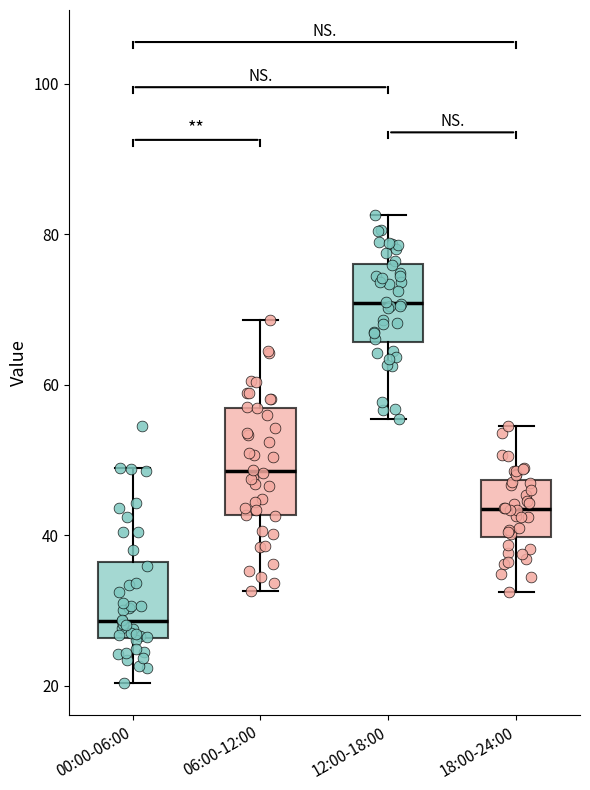

Reading left to right, read every box against the y-axis: the position of its median line, the range the box covers, and the ends of its whiskers. The values are not printed on the chart, so give them approximately, as read against the axis.

00:00-06:00: median 28, box 26 to 36, whiskers 20 to 48
06:00-12:00: median 48, box 42 to 56, whiskers 32 to 68
12:00-18:00: median 70, box 66 to 76, whiskers 56 to 82
18:00-24:00: median 44, box 40 to 48, whiskers 32 to 54